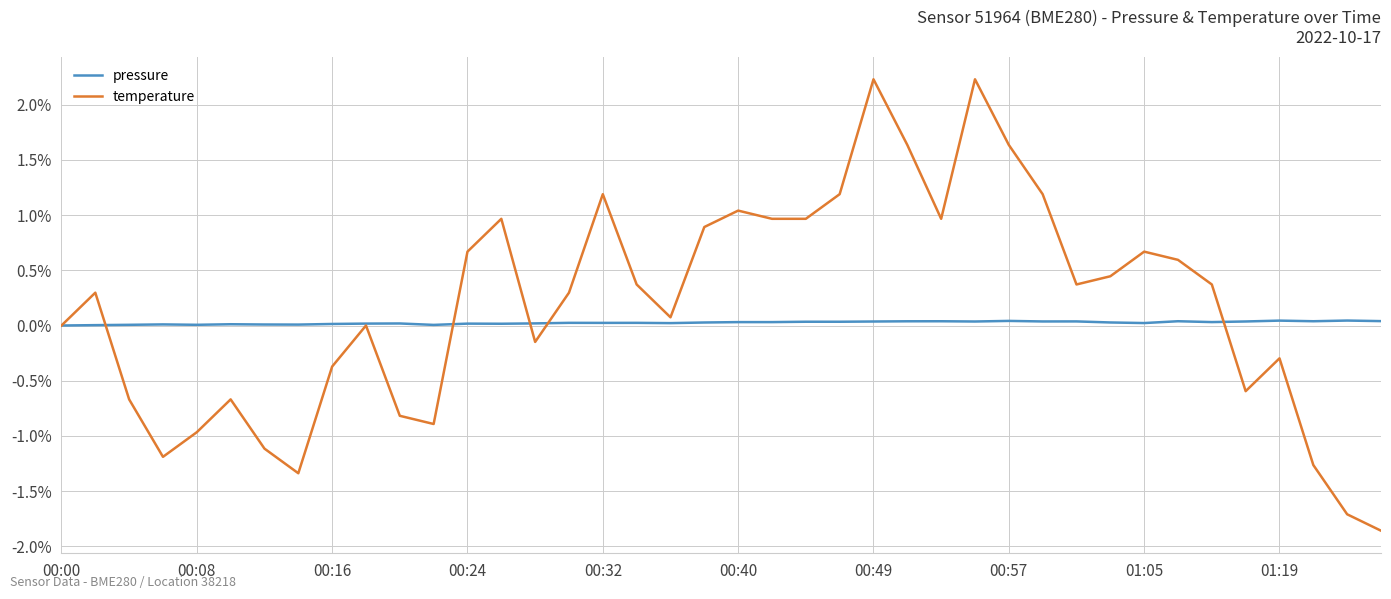

Which series has the largest range (max minus min)?

temperature